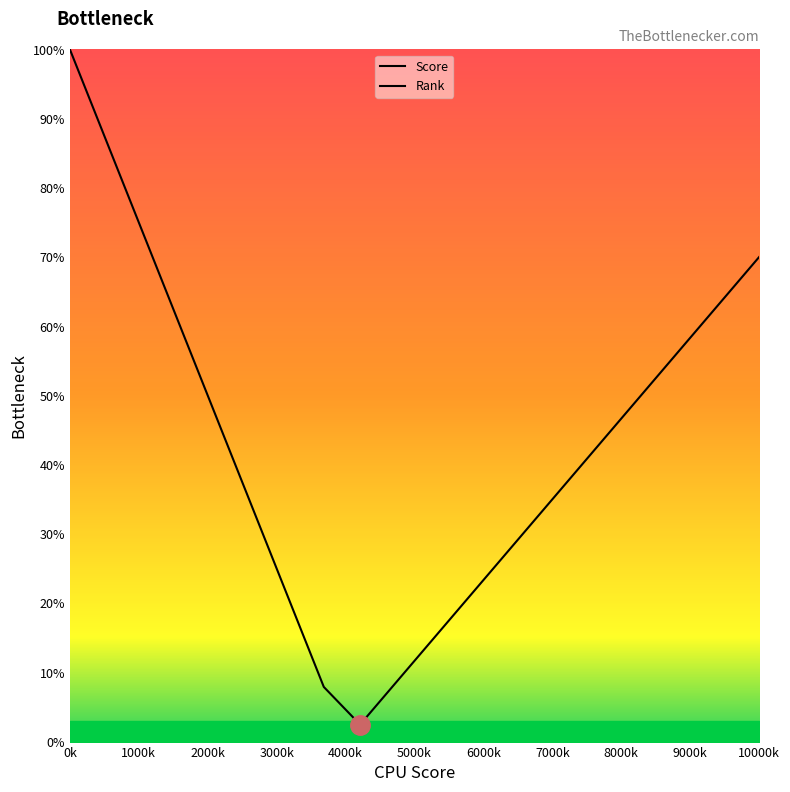

How many lines are shown in the chart?

2